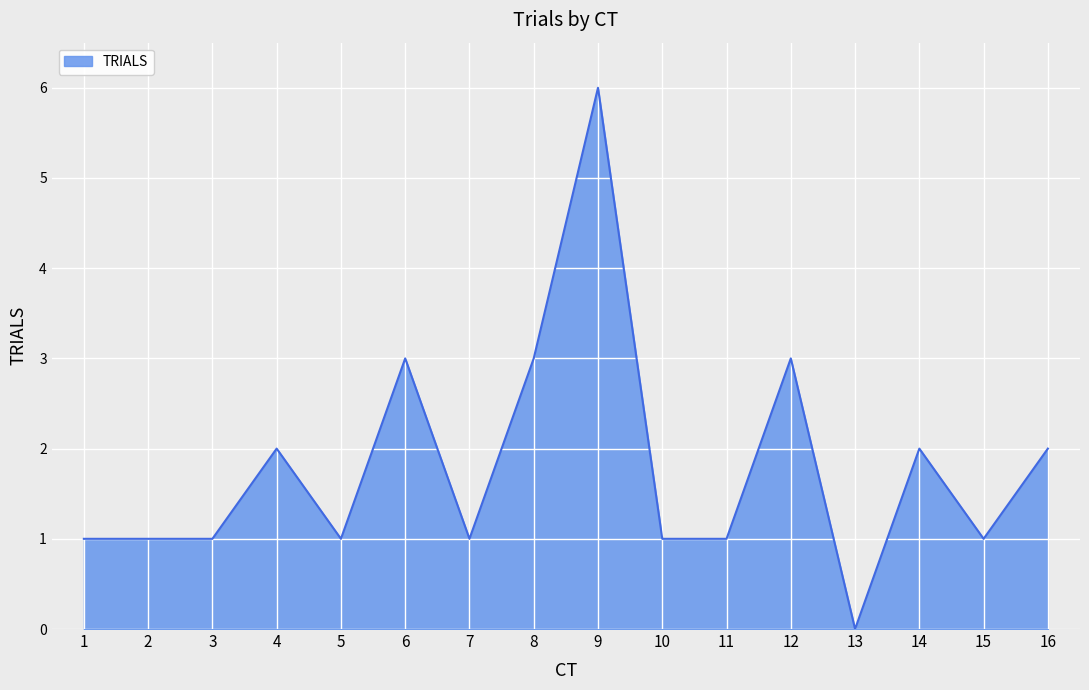

Approximately how many times larger is the value at 16 compared to 12?

0.7